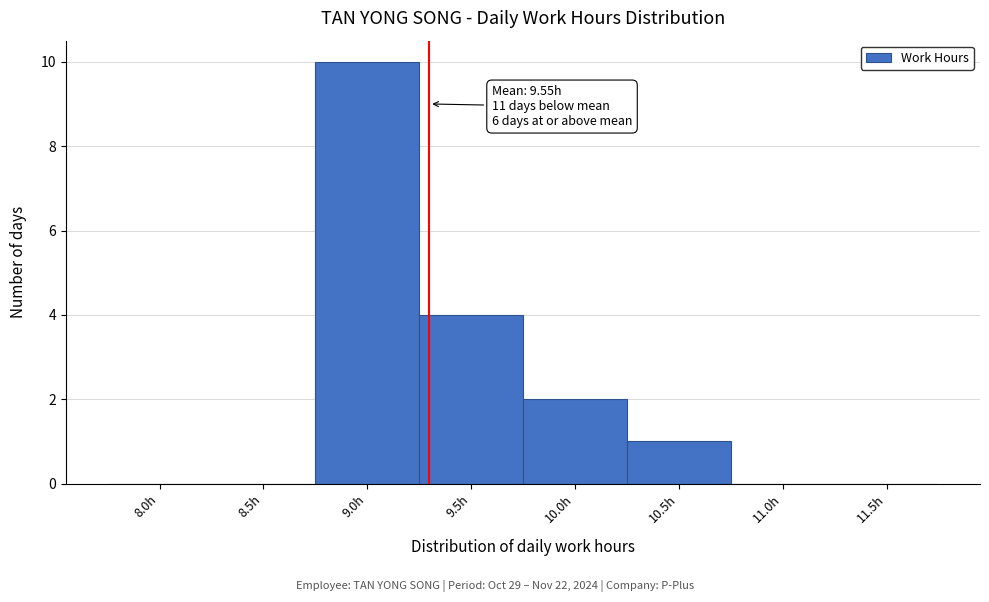

Reading left to right, list all the values displayed in this chart.

8.0h=0	8.5h=0	9.0h=10	9.5h=4	10.0h=2	10.5h=1	11.0h=0	11.5h=0